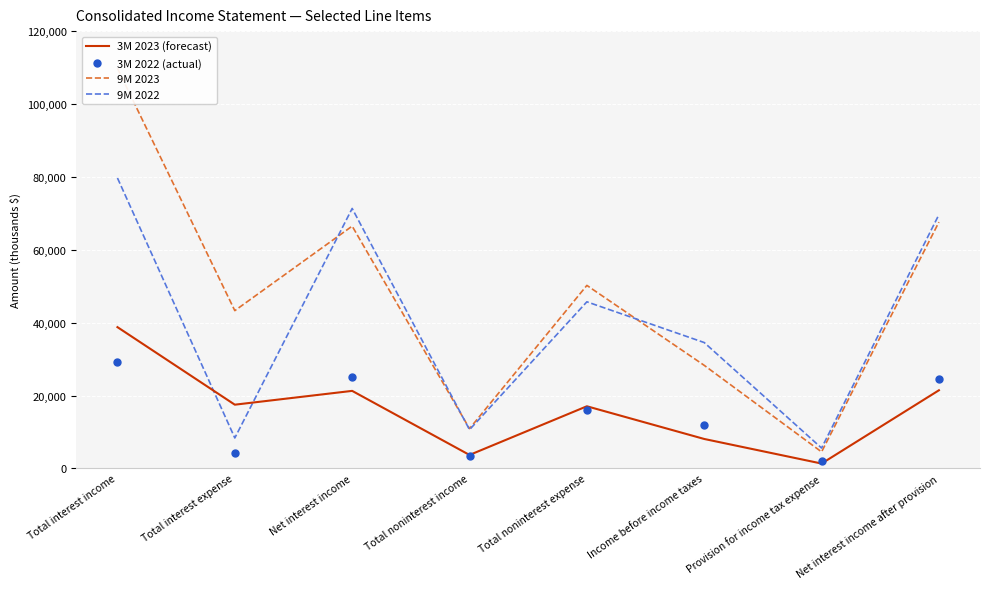

True or false: 3M 2022 (actual) and 9M 2022 intersect in this chart.

False